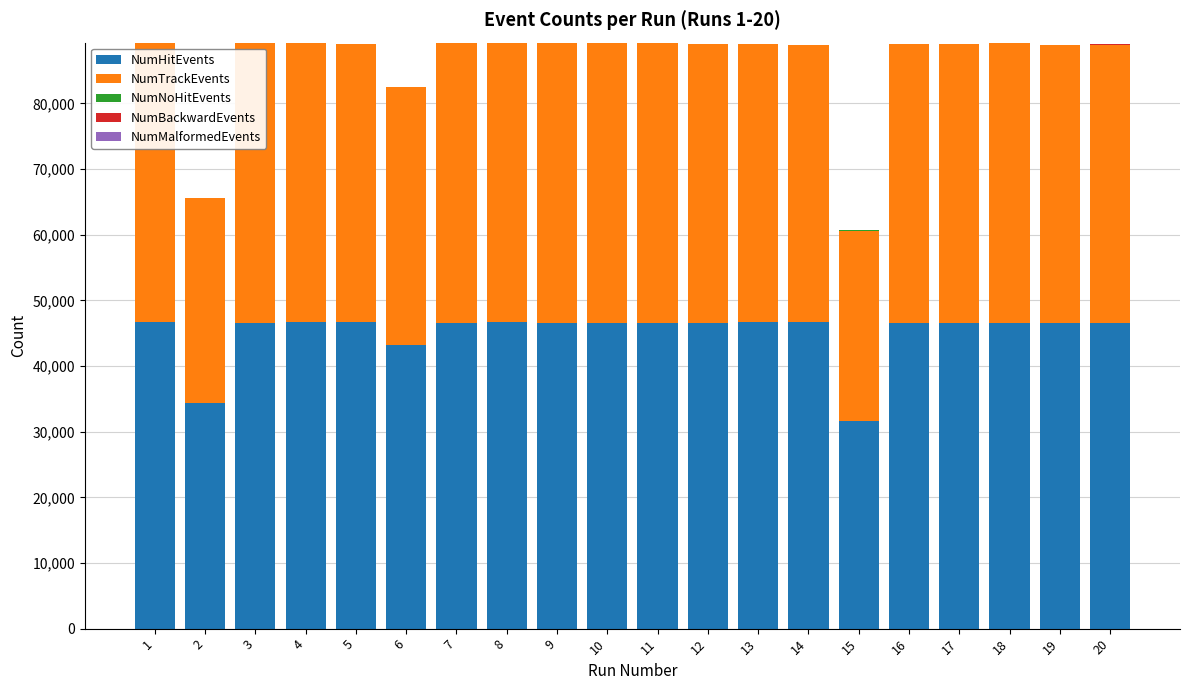

The value of NumHitEvents at 14 is 46634. True or false?

True